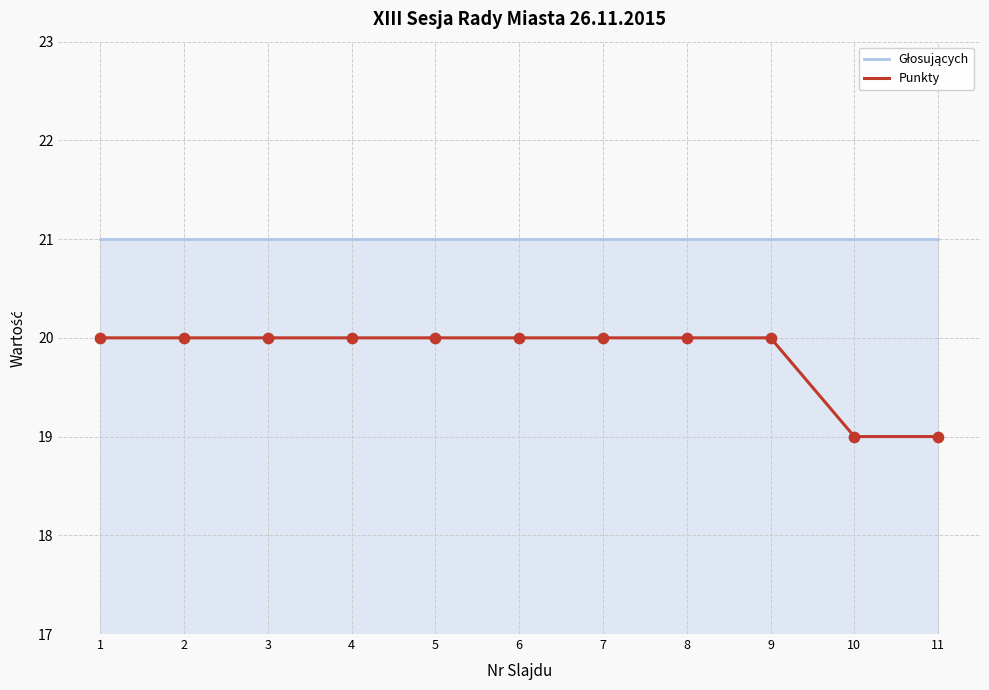

What is the total value across all series at 8?

41